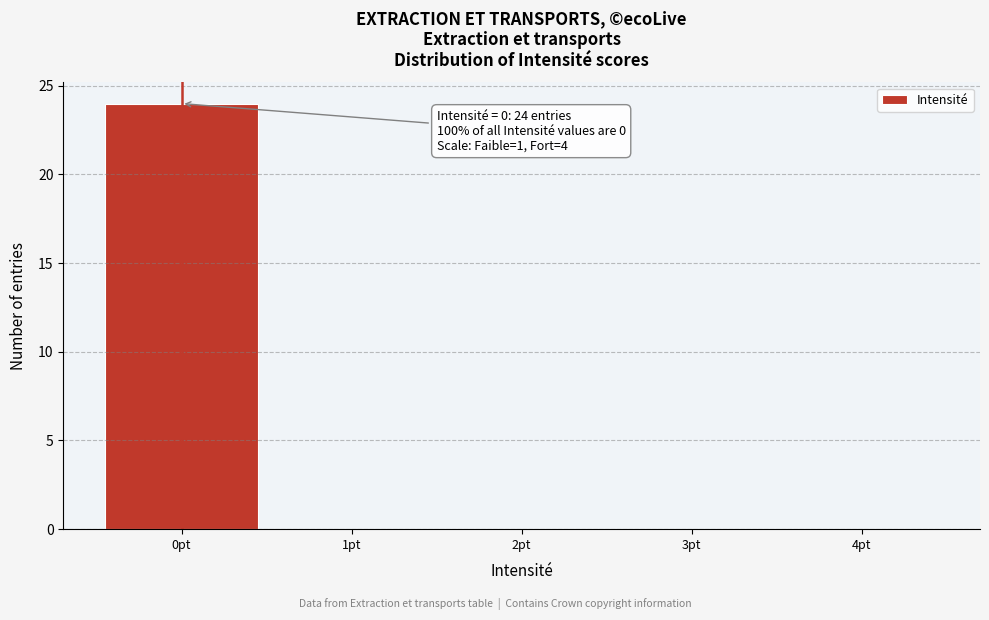

Over which range of the x-axis is the bar tallest?

-0.5 to 0.5